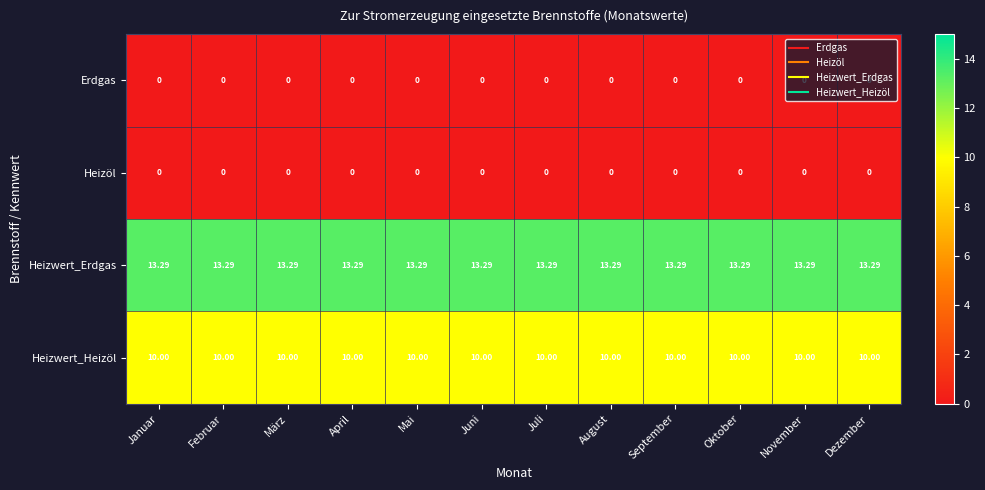

Is the value of Heizwert_Heizöl at Februar greater than the value of Erdgas at Juni?

Yes